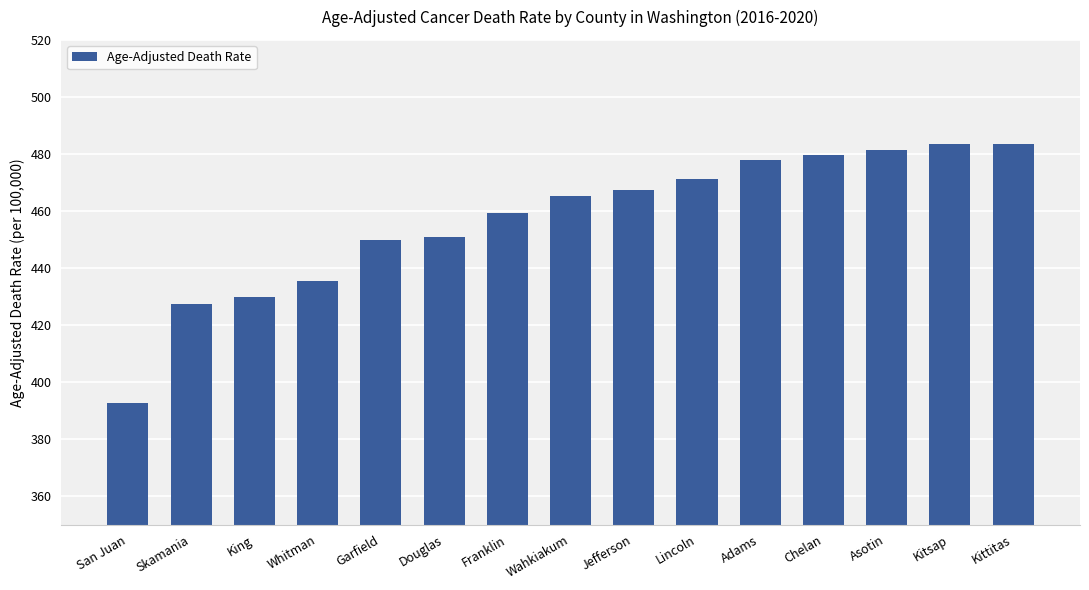

What is the sum of all values?

6855.4